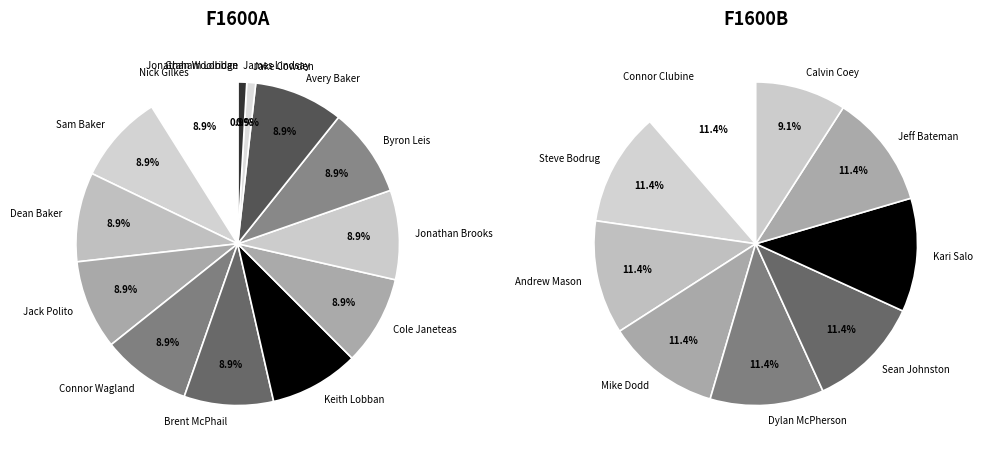

Does Graham Lobban represent more than half of the total?

No